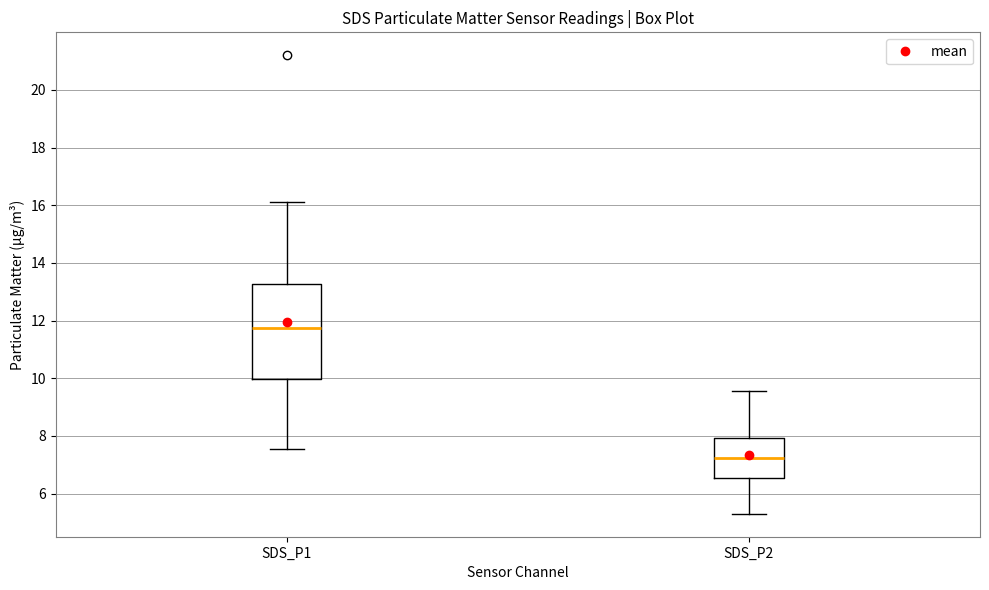

Which box is the tallest, from its lower edge to its upper edge?

SDS_P1